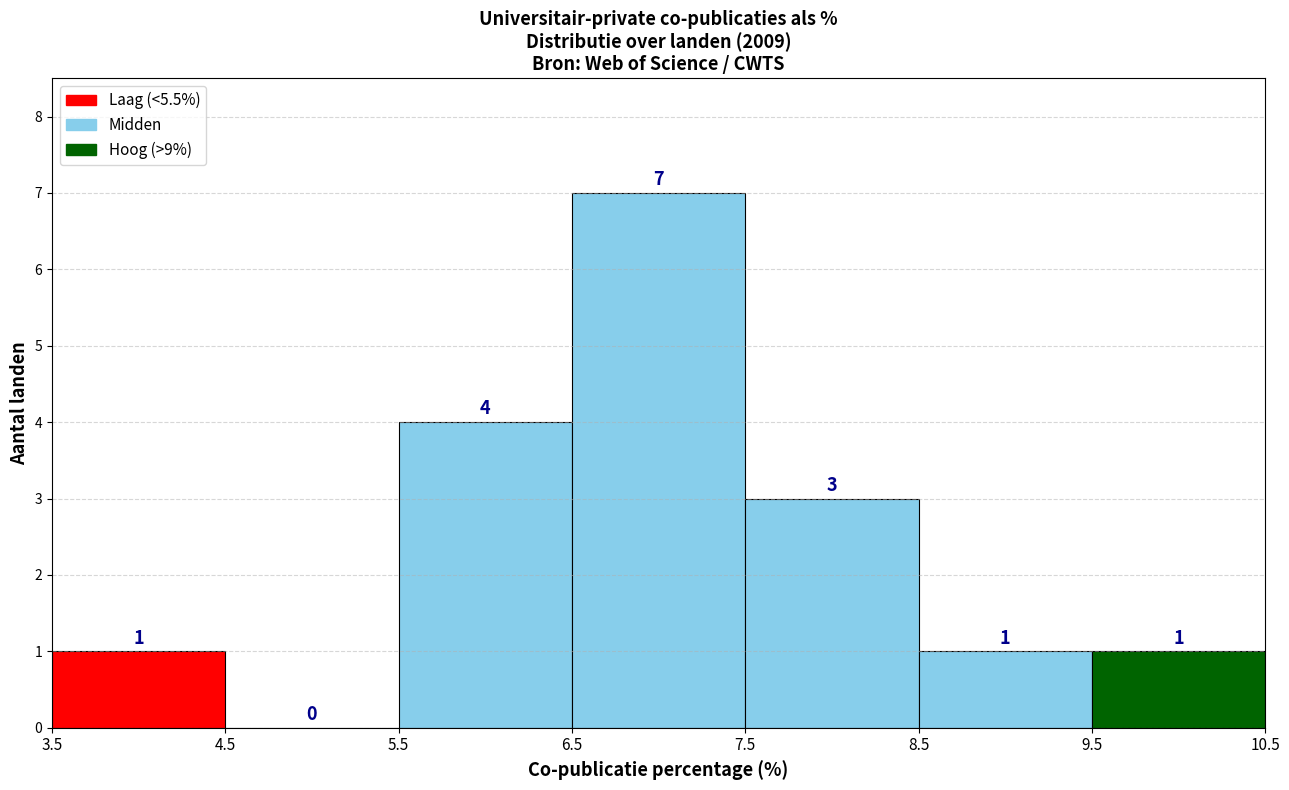

What is the height of the bar covering 6.5 to 7.5 on the x-axis?

7